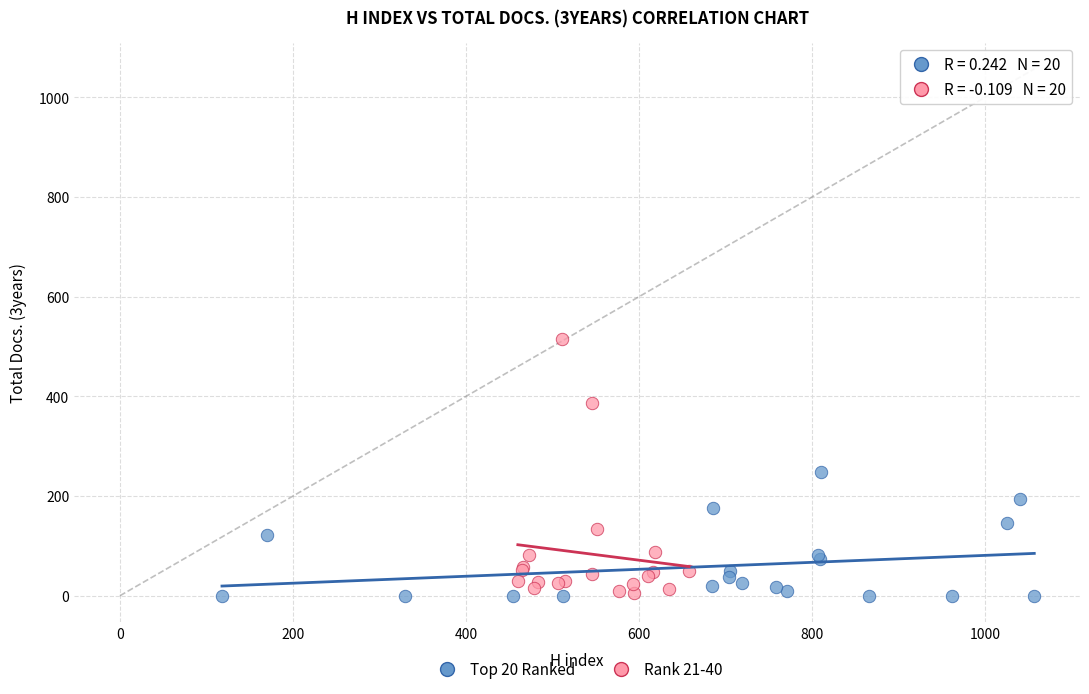

Which series has the widest spread of Y values?

Rank 21-40